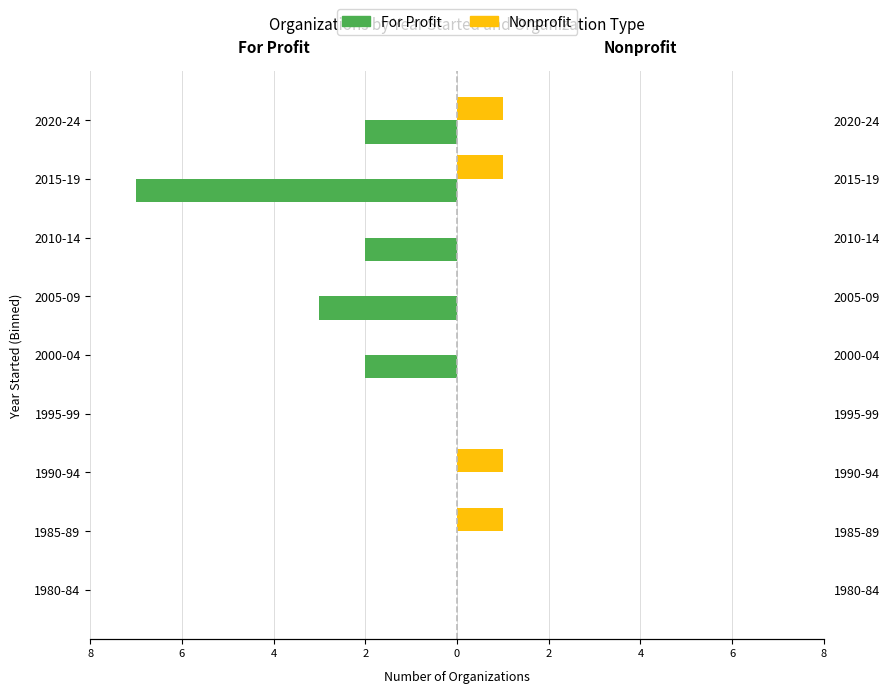

The value of Nonprofit at 2020-24 is 0. True or false?

False